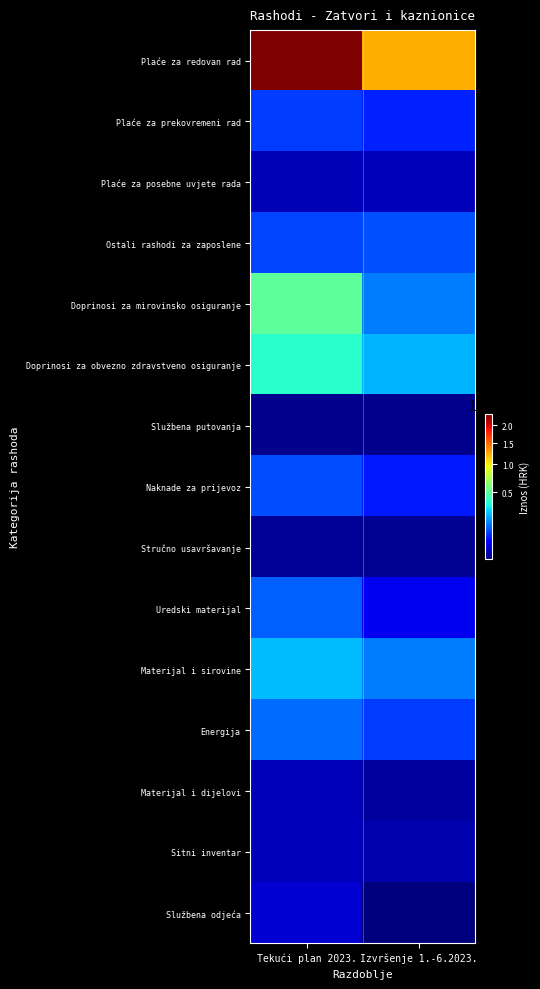

Reading right to left, list all the values displayed in this chart.

Plaće za redovan rad: Izvršenje 1.-6.2023.=1233076.8	Tekući plan 2023.=2339376.0
Plaće za prekovremeni rad: Izvršenje 1.-6.2023.=58279.3	Tekući plan 2023.=79634.0
Plaće za posebne uvjete rada: Izvršenje 1.-6.2023.=6726.6	Tekući plan 2023.=5309.0
Ostali rashodi za zaposlene: Izvršenje 1.-6.2023.=99181.2	Tekući plan 2023.=88924.0
Doprinosi za mirovinsko osiguranje: Izvršenje 1.-6.2023.=142627.3	Tekući plan 2023.=500719.0
Doprinosi za obvezno zdravstveno osiguranje: Izvršenje 1.-6.2023.=214221.4	Tekući plan 2023.=376757.0
Službena putovanja: Izvršenje 1.-6.2023.=543.3	Tekući plan 2023.=664.0
Naknade za prijevoz: Izvršenje 1.-6.2023.=53293.0	Tekući plan 2023.=93968.0
Stručno usavršavanje: Izvršenje 1.-6.2023.=731.0	Tekući plan 2023.=1327.0
Uredski materijal: Izvršenje 1.-6.2023.=22733.7	Tekući plan 2023.=113226.0
Materijal i sirovine: Izvršenje 1.-6.2023.=144367.0	Tekući plan 2023.=225629.0
Energija: Izvršenje 1.-6.2023.=80688.9	Tekući plan 2023.=128078.0
Materijal i dijelovi: Izvršenje 1.-6.2023.=2315.4	Tekući plan 2023.=6636.0
Sitni inventar: Izvršenje 1.-6.2023.=3706.3	Tekući plan 2023.=6649.0
Službena odjeća: Izvršenje 1.-6.2023.=122.4	Tekući plan 2023.=12256.0